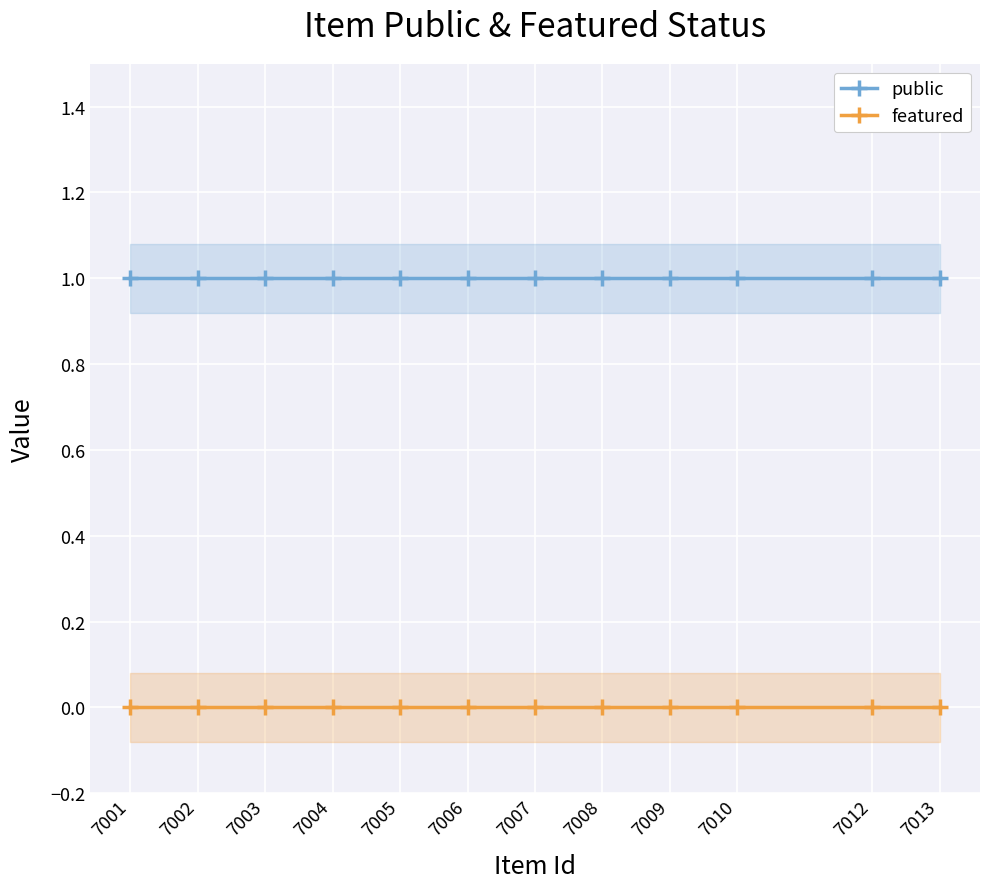

True or false: featured and public cross at least once.

False